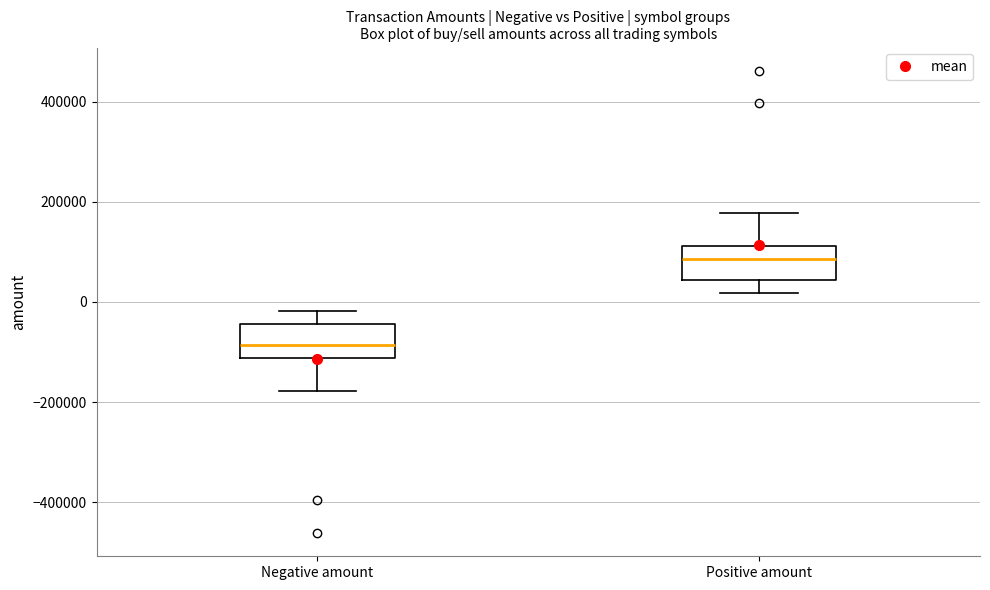

Reading left to right, transcribe this box plot: for each box, give where its median line is, the range the box spans, and where its two whiskers end, as read against the y-axis. The values are not printed on the chart, so give them approximately, as read against the axis.

Negative amount: median -80000, box -120000 to -40000, whiskers -180000 to -20000
Positive amount: median 80000, box 40000 to 120000, whiskers 20000 to 180000